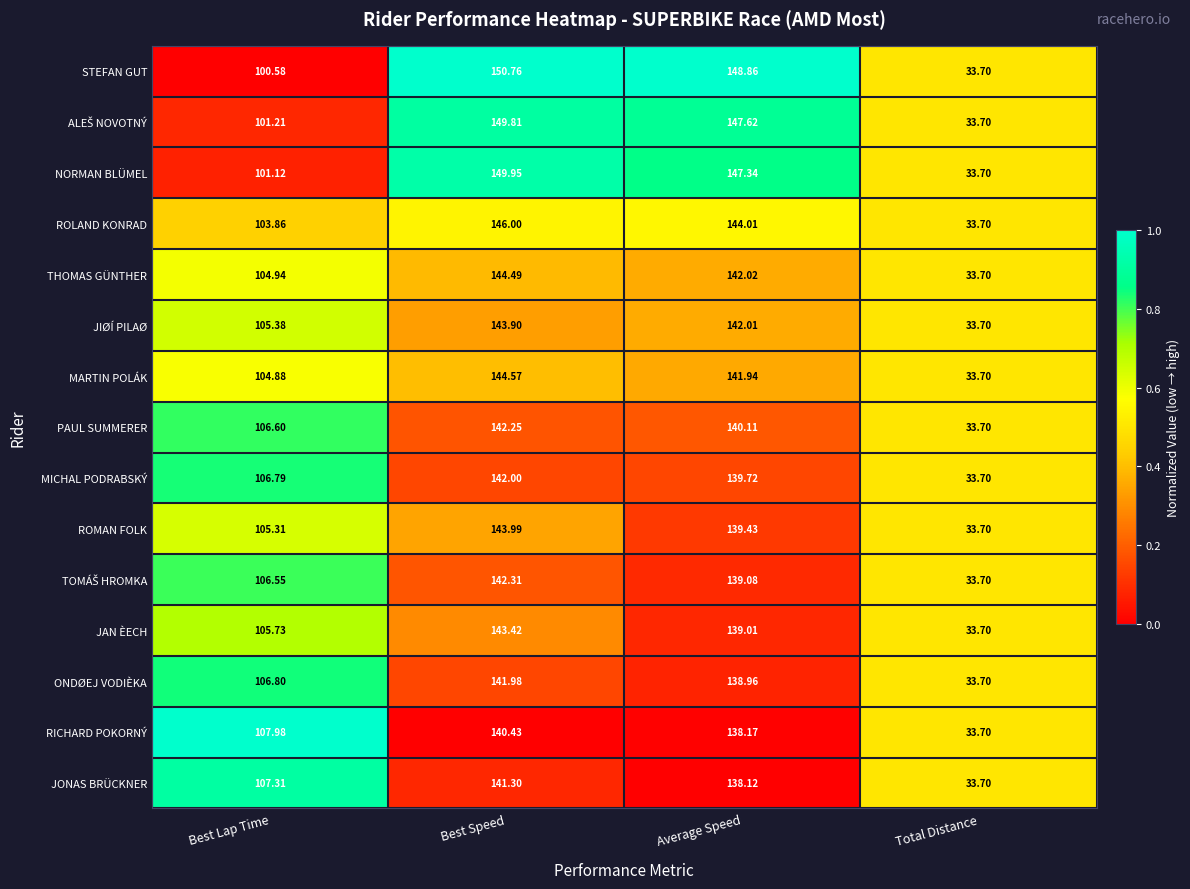

Rank the categories by MICHAL PODRABSKÝ value from highest to lowest.

Best Speed, Average Speed, Best Lap Time, Total Distance